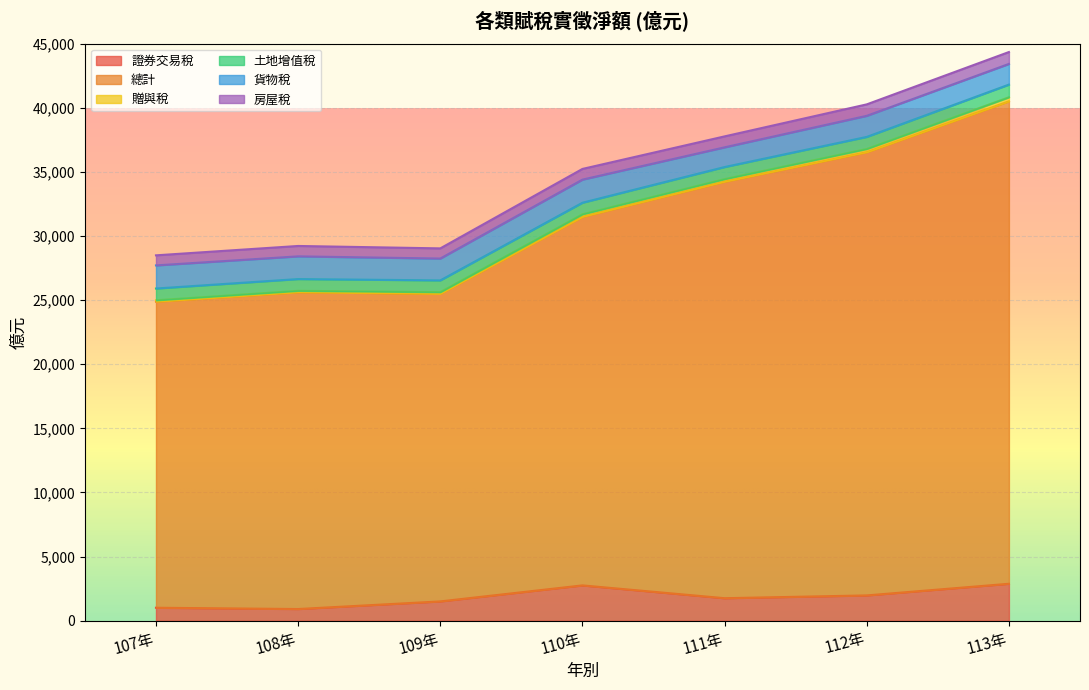

True or false: 證券交易稅 and 房屋稅 intersect in this chart.

False